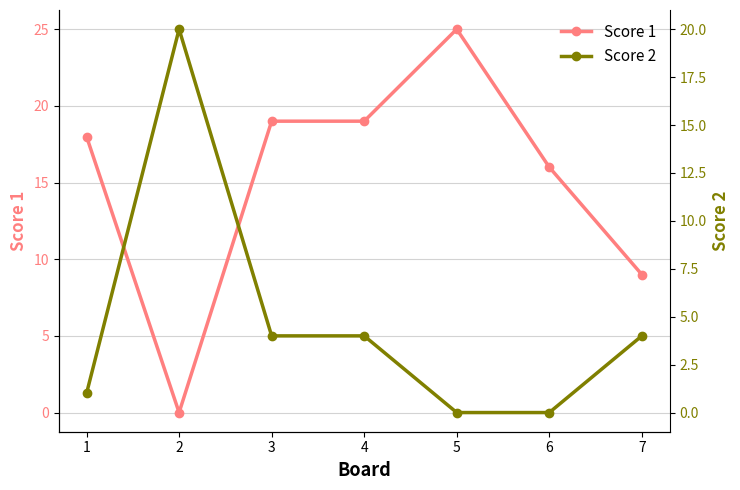

At which category does Score 1 reach its first local peak?

5